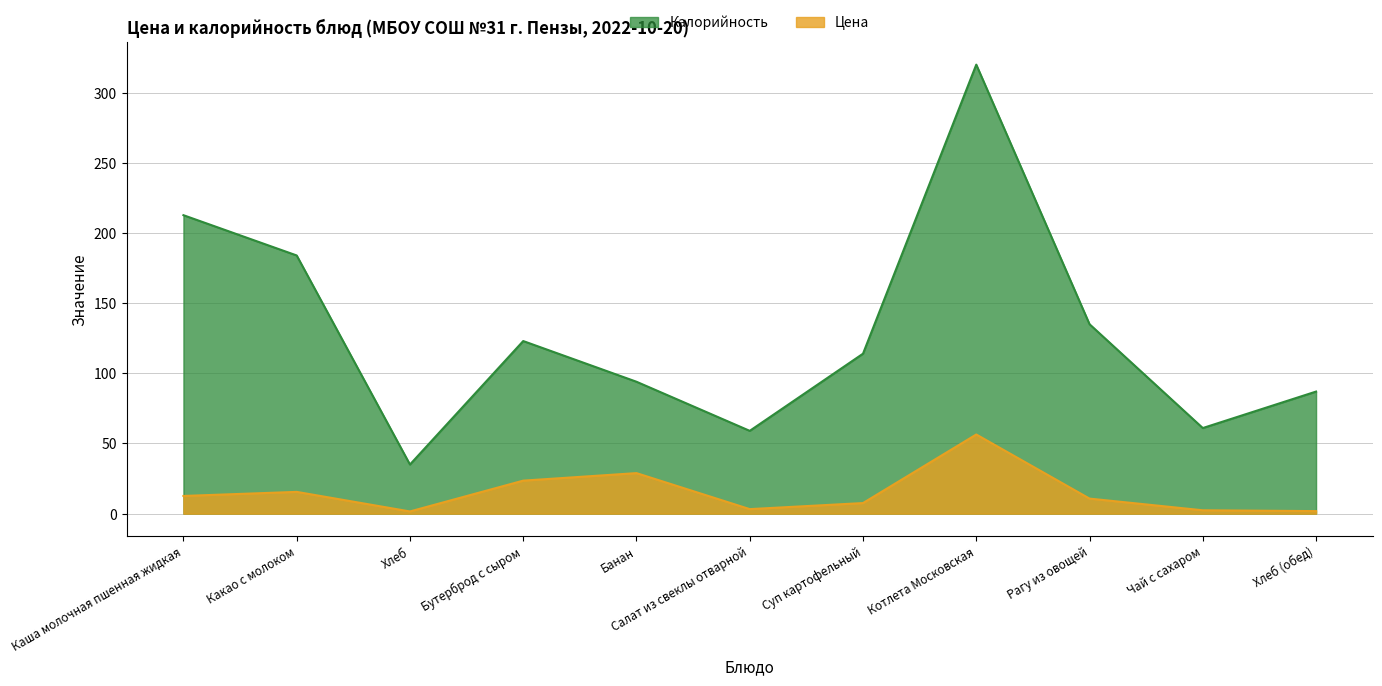

How many values in the Цена series exceed 10?

6